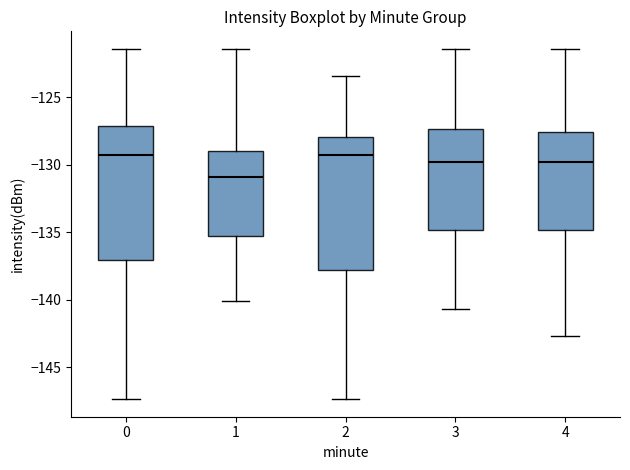

Reading left to right, transcribe this box plot: for each box, give where its median line is, the range the box spans, and where its two whiskers end, as read against the y-axis. The values are not printed on the chart, so give them approximately, as read against the axis.

0: median -129.5, box -137.0 to -127.0, whiskers -147.5 to -121.5
1: median -131.0, box -135.5 to -129.0, whiskers -140.0 to -121.5
2: median -129.5, box -138.0 to -128.0, whiskers -147.5 to -123.5
3: median -130.0, box -135.0 to -127.5, whiskers -140.5 to -121.5
4: median -130.0, box -135.0 to -127.5, whiskers -142.5 to -121.5